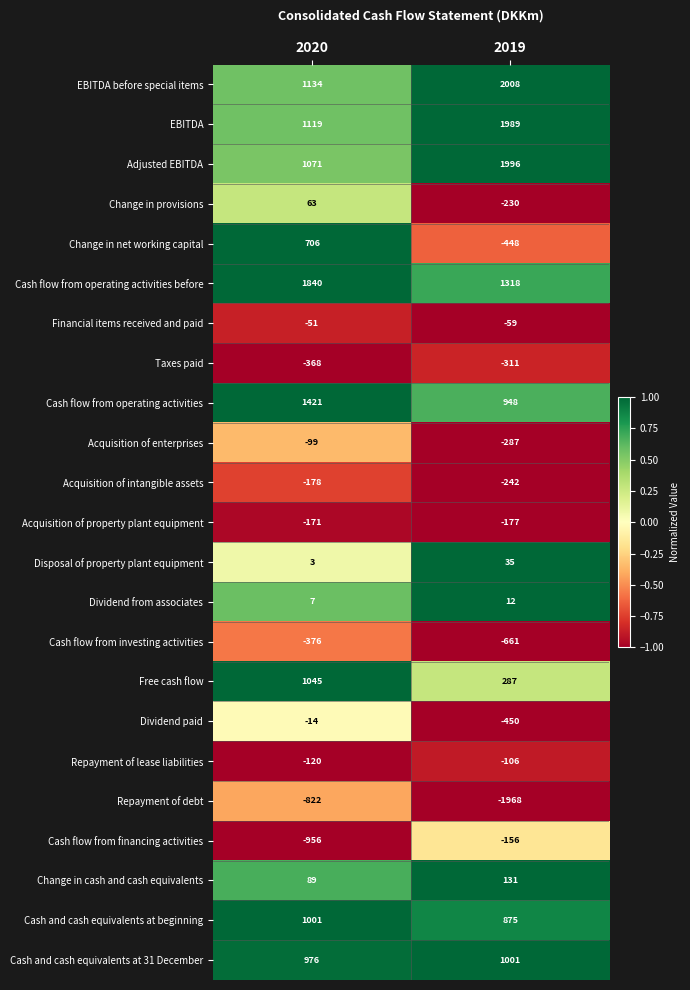

What is the difference between the Cash and cash equivalents at 31 December values at 2019 and 2020?

25